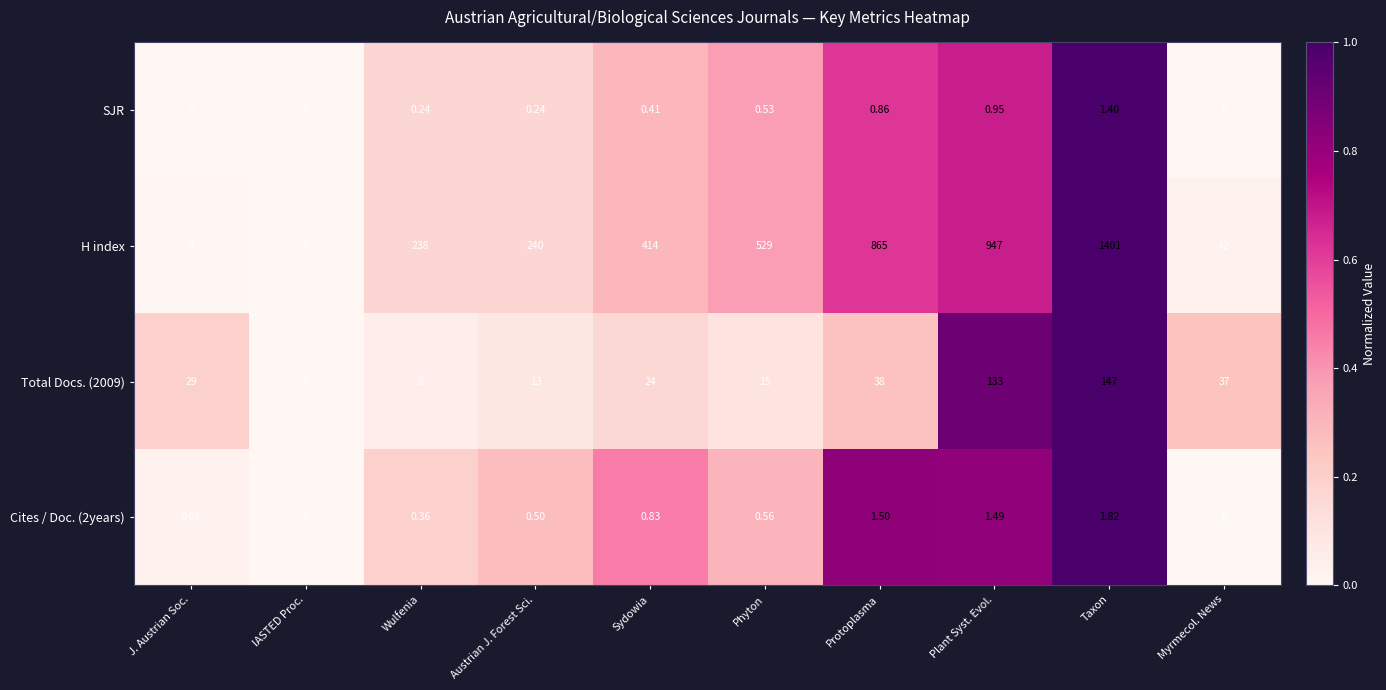

Is the value of Cites / Doc. (2years) at IASTED Proc. greater than the value of Total Docs. (2009) at Austrian J. Forest Sci.?

No